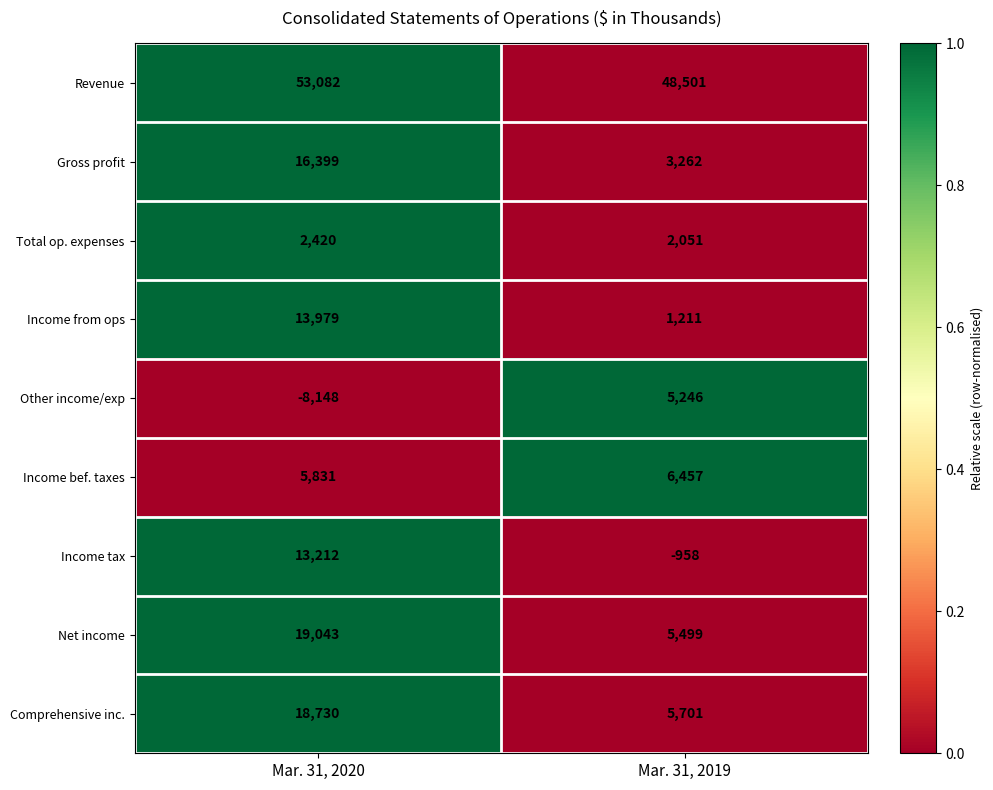

The Revenue series shows 48501 at Mar. 31, 2019. True or false?

True